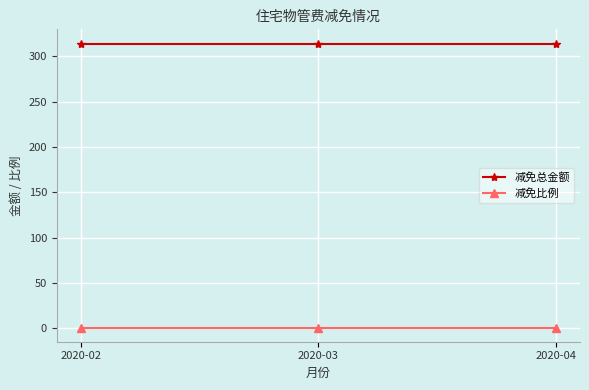

List the series in order of their peak value, highest first.

减免总金额, 减免比例